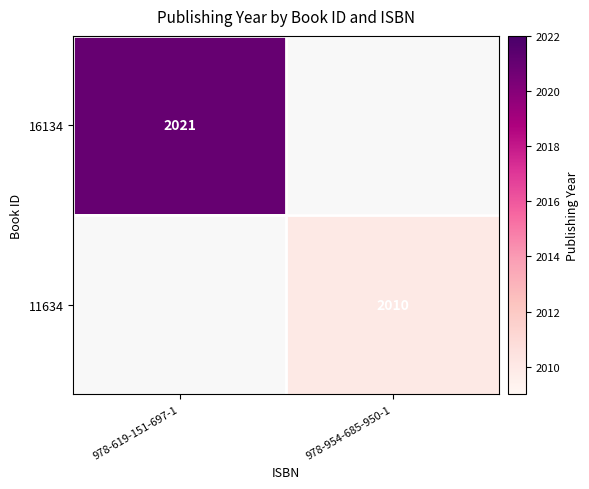

What is the smallest value displayed?

2010.0